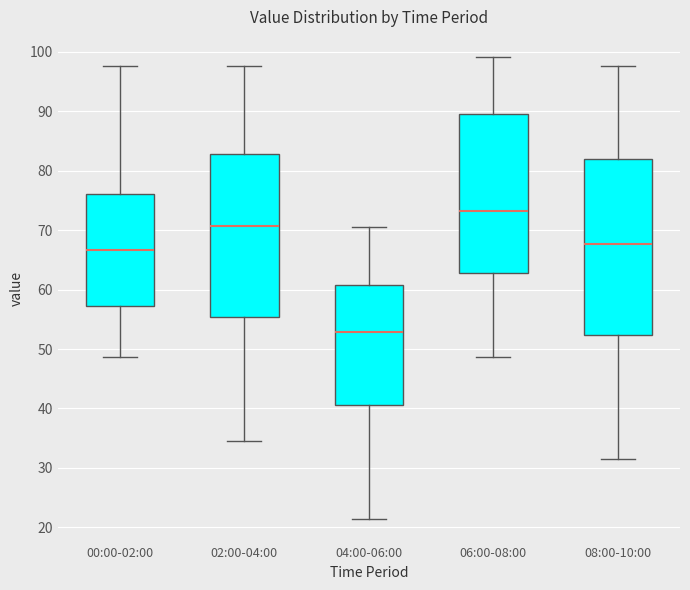

Reading left to right, transcribe this box plot: for each box, give where its median line is, the range the box spans, and where its two whiskers end, as read against the y-axis. The values are not printed on the chart, so give them approximately, as read against the axis.

00:00-02:00: median 67, box 57 to 76, whiskers 49 to 98
02:00-04:00: median 71, box 55 to 83, whiskers 34 to 98
04:00-06:00: median 53, box 41 to 61, whiskers 21 to 71
06:00-08:00: median 73, box 63 to 90, whiskers 49 to 99
08:00-10:00: median 68, box 52 to 82, whiskers 31 to 98